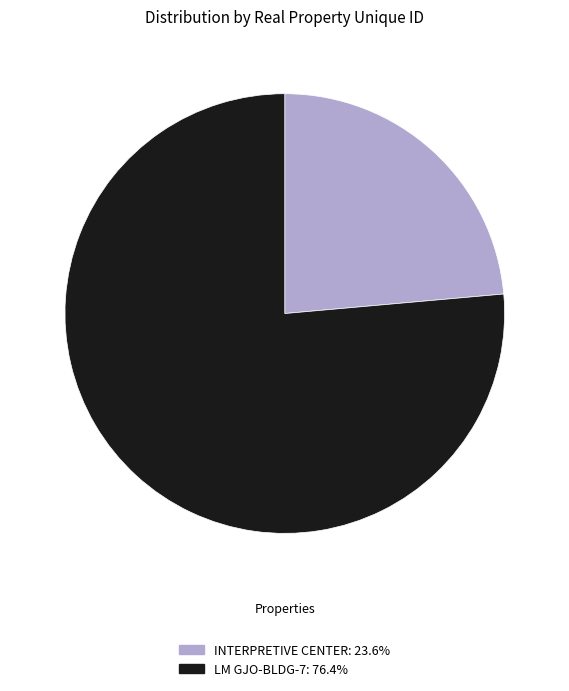

Is there a majority slice in this chart?

Yes